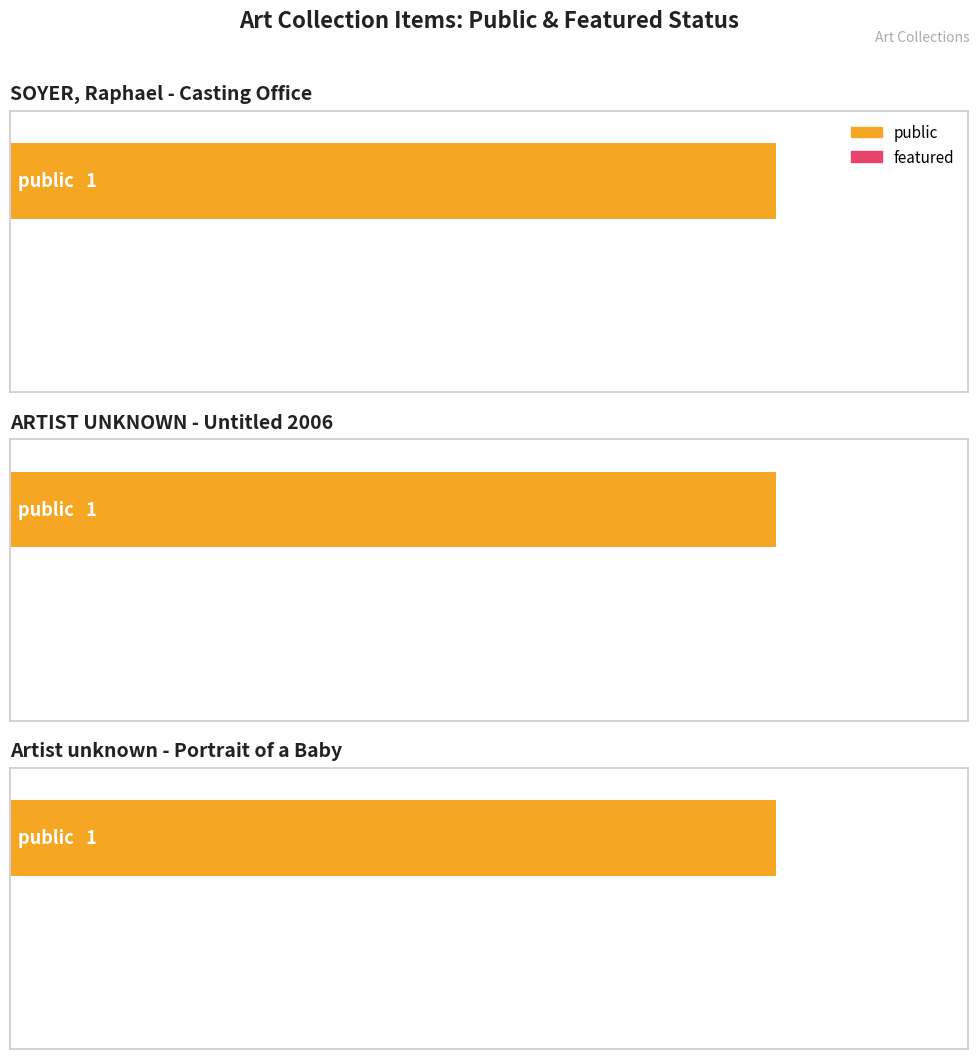

True or false: public has a value of 1 at Artist unknown - Portrait of a Baby.

True